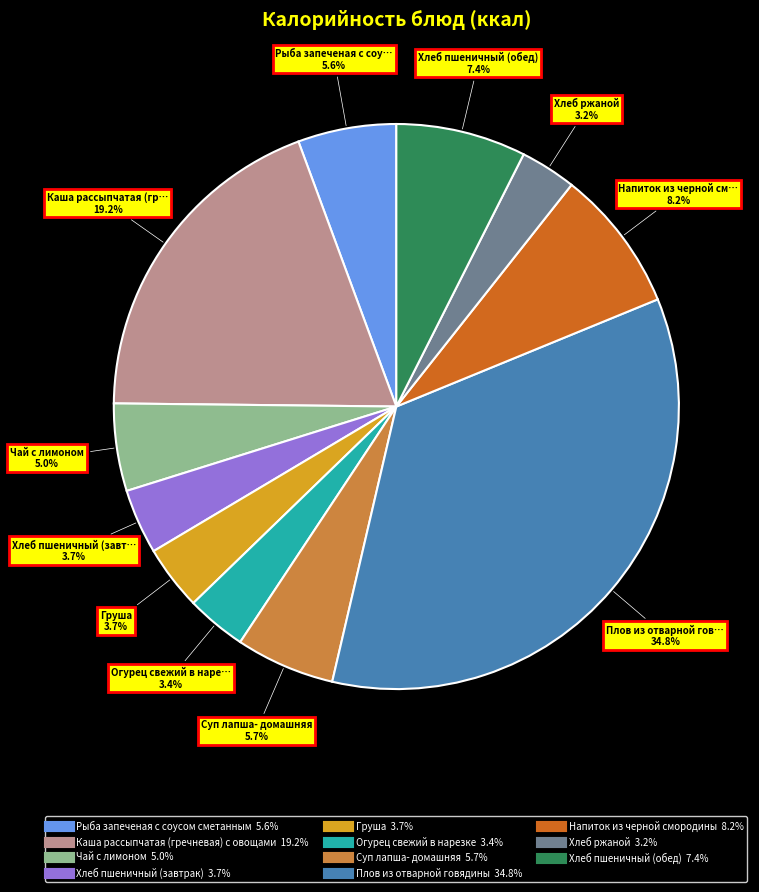

How many slices are in this pie chart?

11